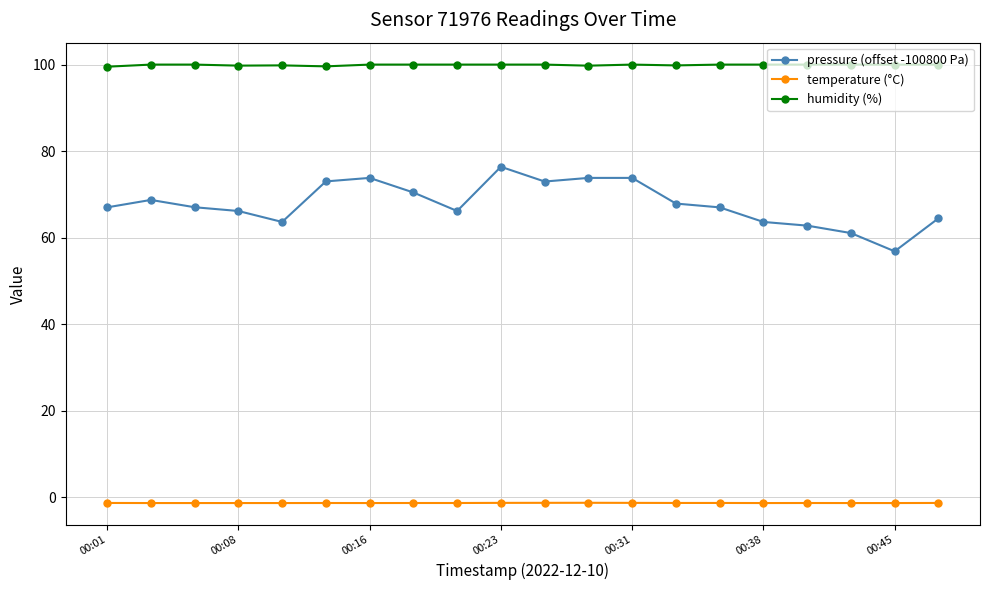

True or false: pressure (offset -100800 Pa) and humidity (%) intersect in this chart.

False